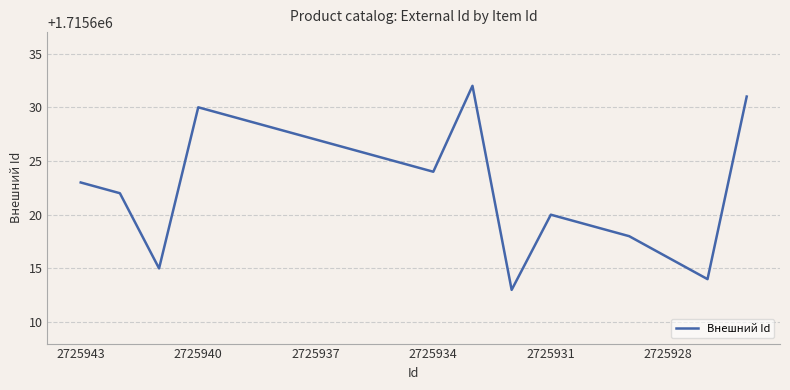

What is the difference between the maximum and minimum values?

19